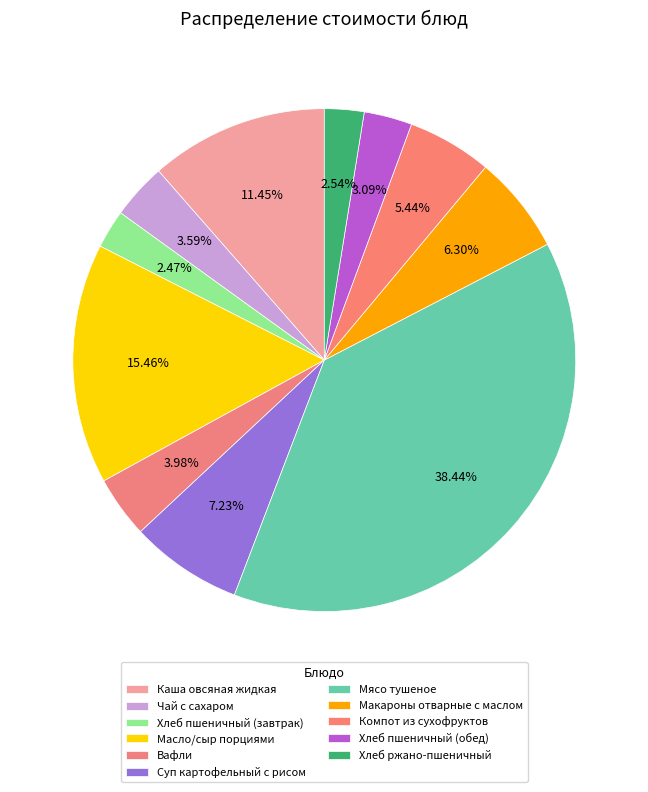

How many segments does this pie chart have?

11